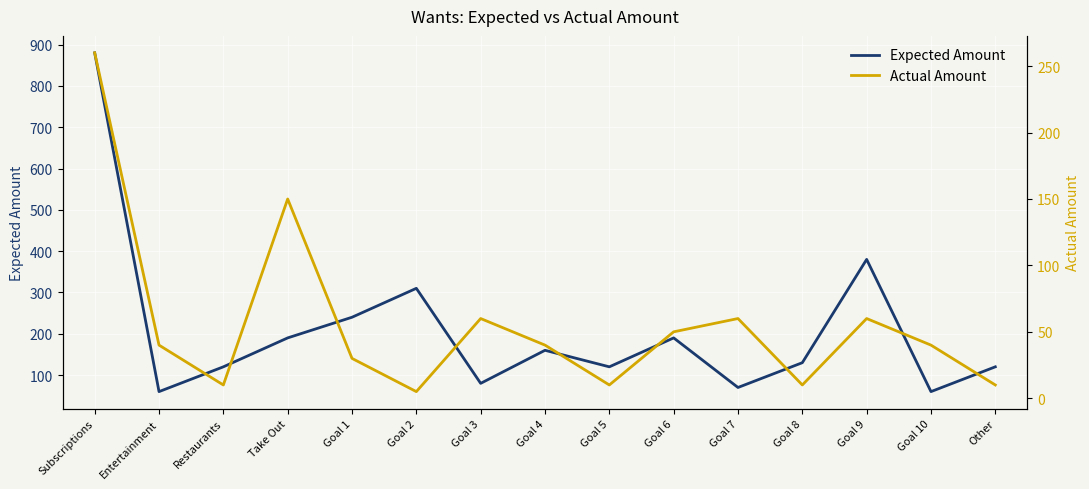

The value of Actual Amount at Subscriptions is 260. True or false?

True